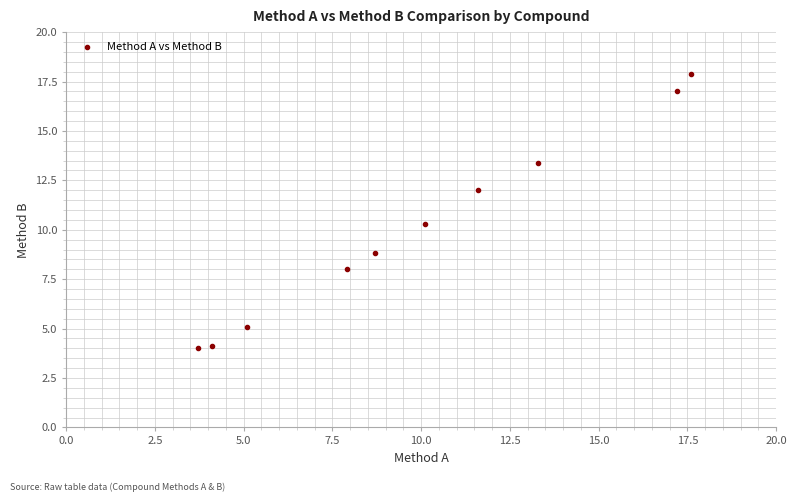

What Y value in the scatter plot is closest to 10?

10.3